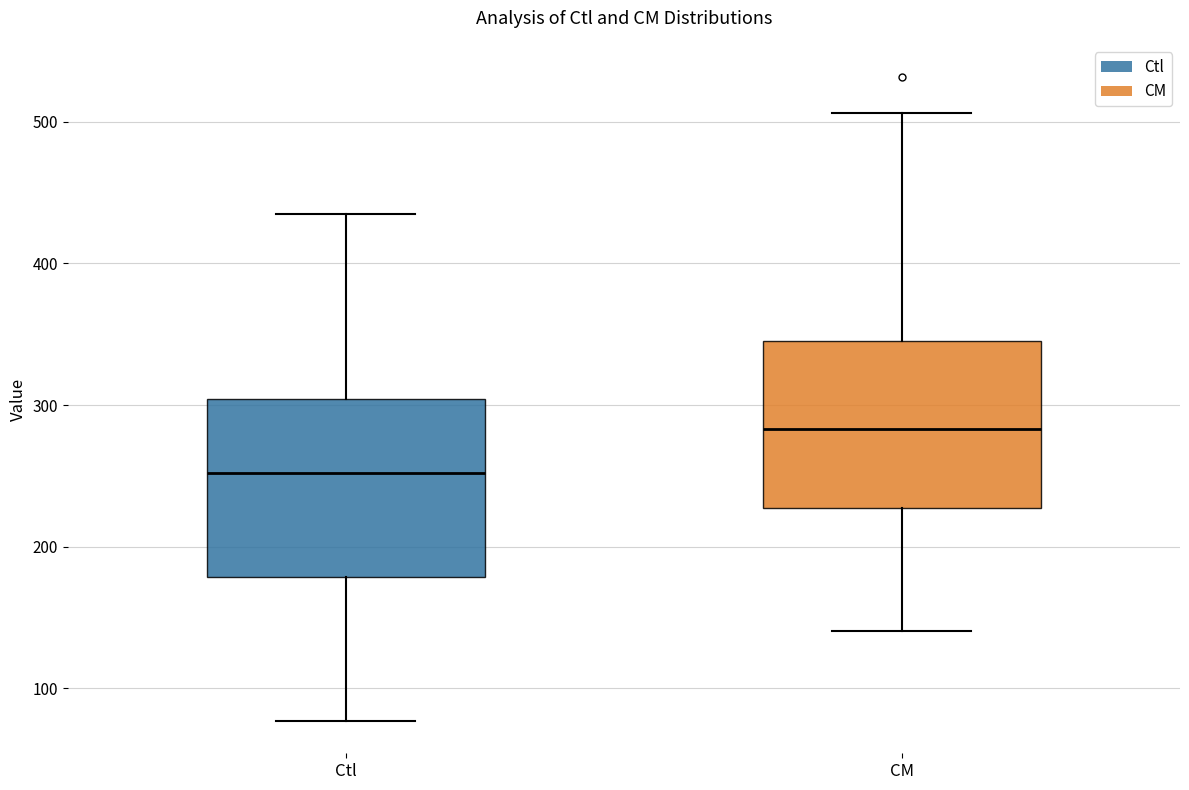

Reading left to right, read every box against the y-axis: the position of its median line, the range the box covers, and the ends of its whiskers. The values are not printed on the chart, so give them approximately, as read against the axis.

Ctl: median 250, box 180 to 300, whiskers 80 to 430
CM: median 280, box 230 to 340, whiskers 140 to 510